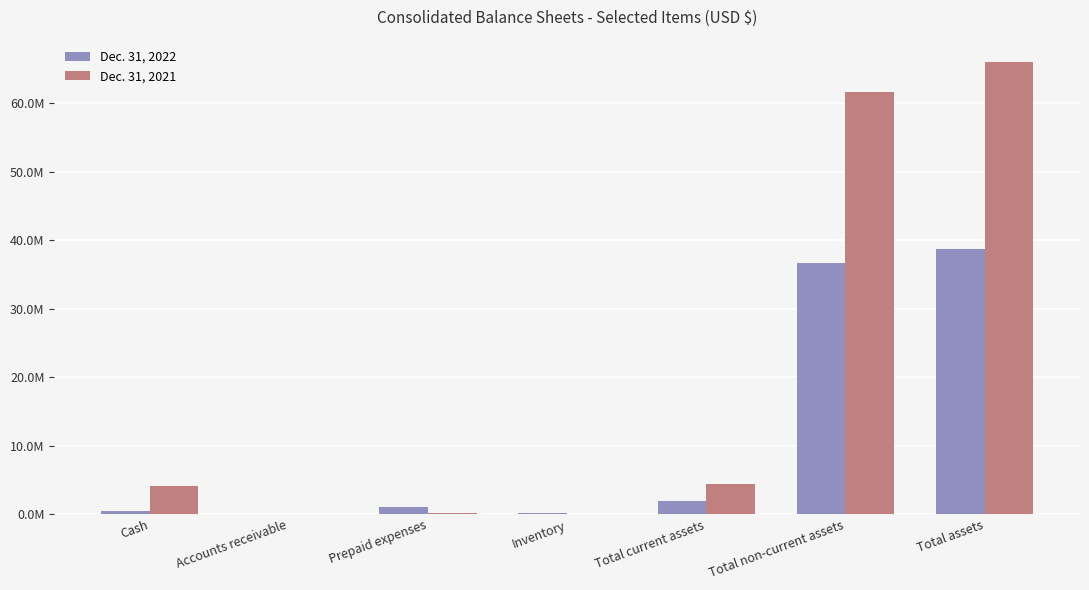

Read the Dec. 31, 2021 value at Total assets, to the nearest 100.

65999400